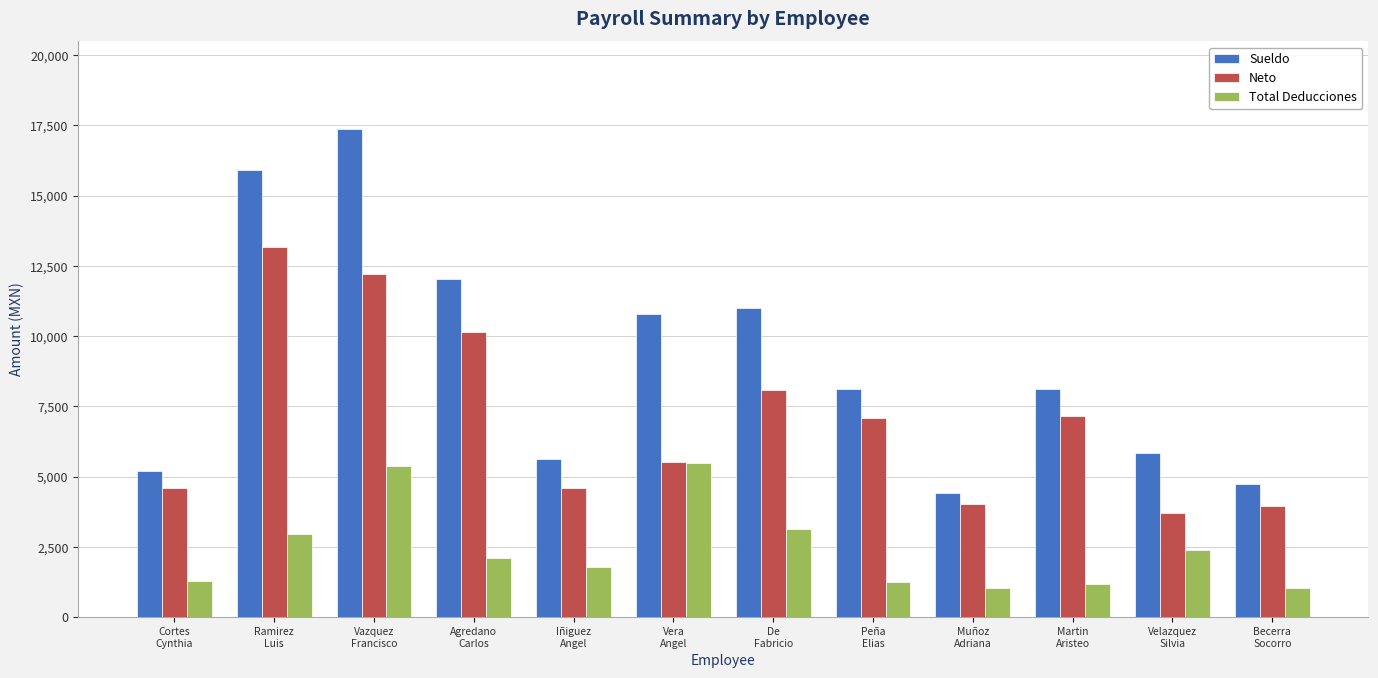

Rank the series by their maximum value, from highest to lowest.

Sueldo, Neto, Total Deducciones